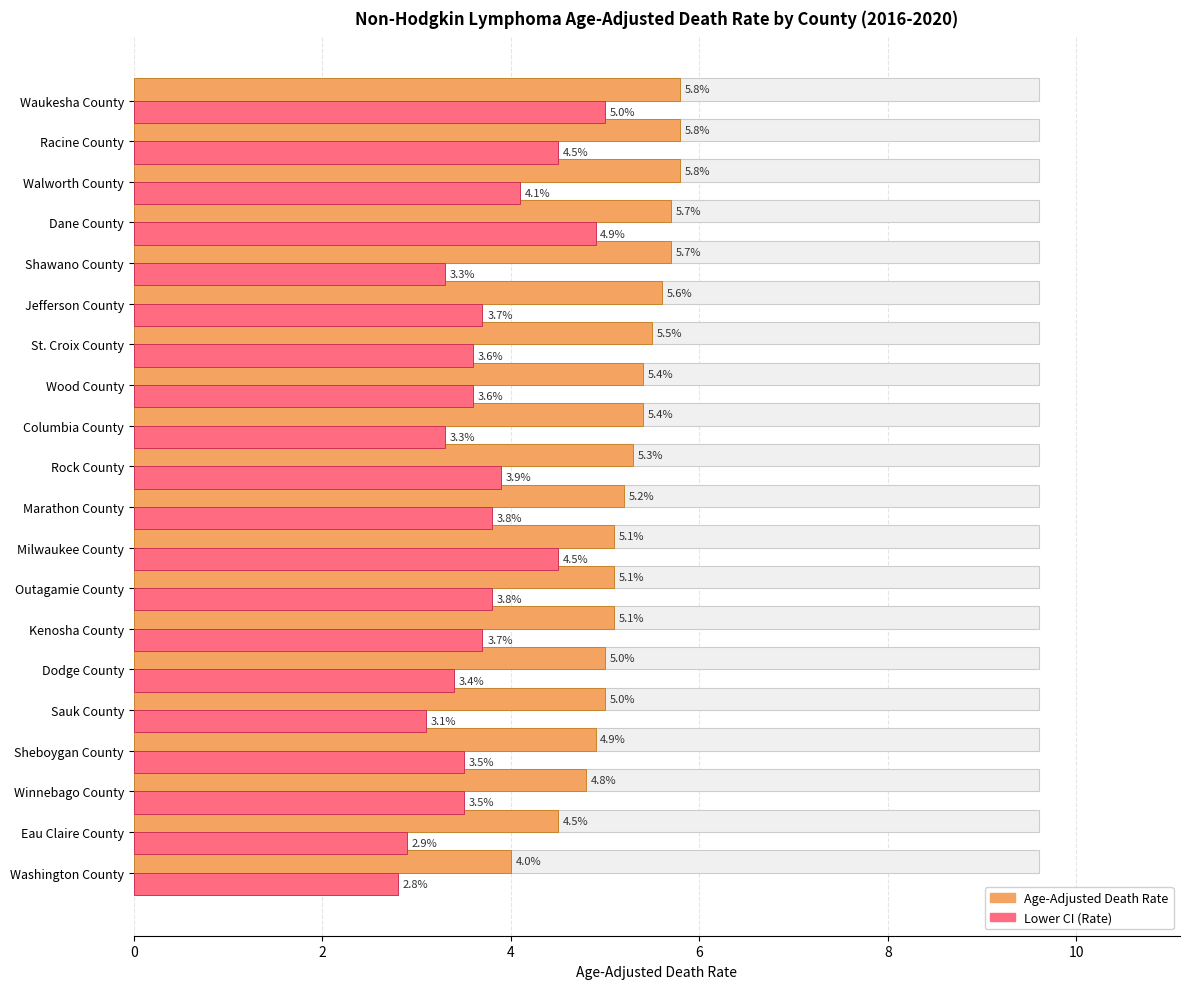

What is the sum of all Age-Adjusted Death Rate values?

104.7